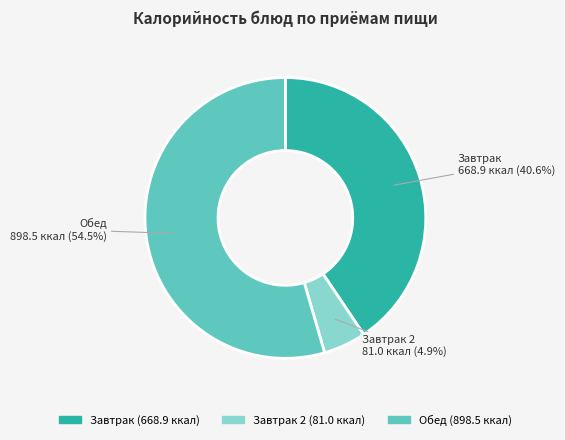

Is there any slice that represents more than half of the pie?

Yes